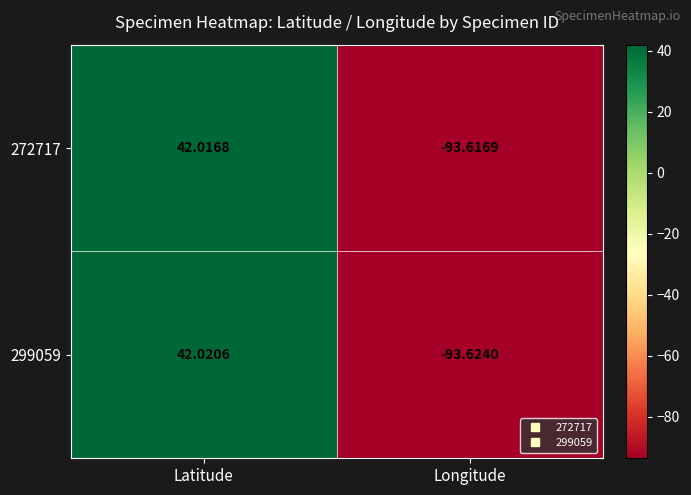

At which label is 299059 closest to -25?

Latitude